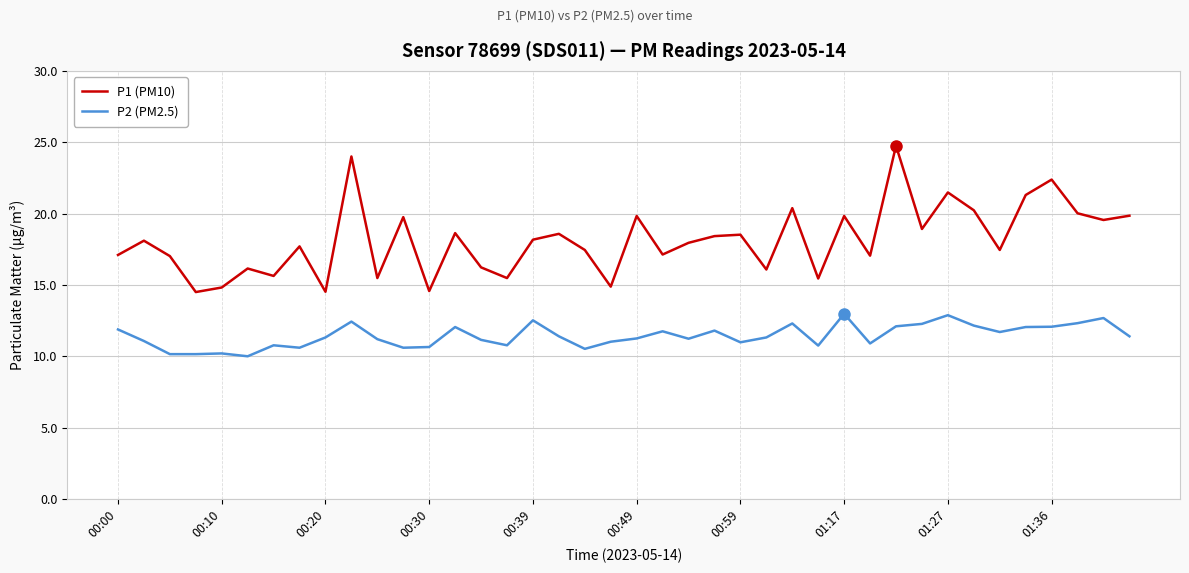

At how many categories does at least one series exceed 15?

35